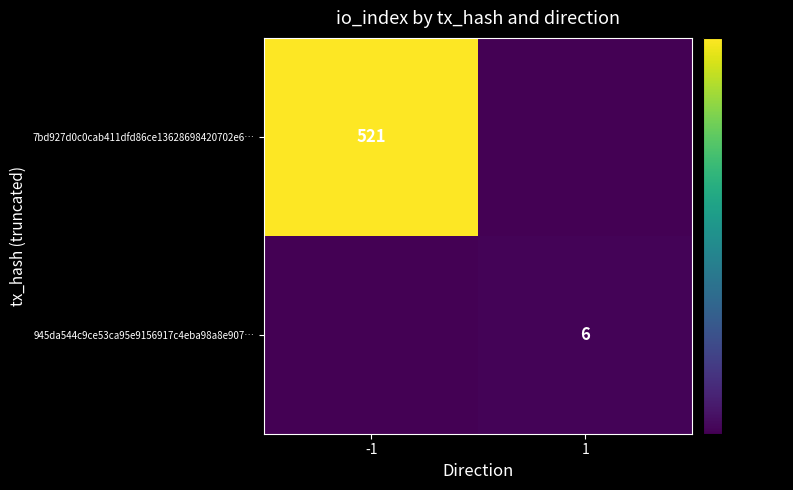

What is the spread (max minus min) of values at 1?

6